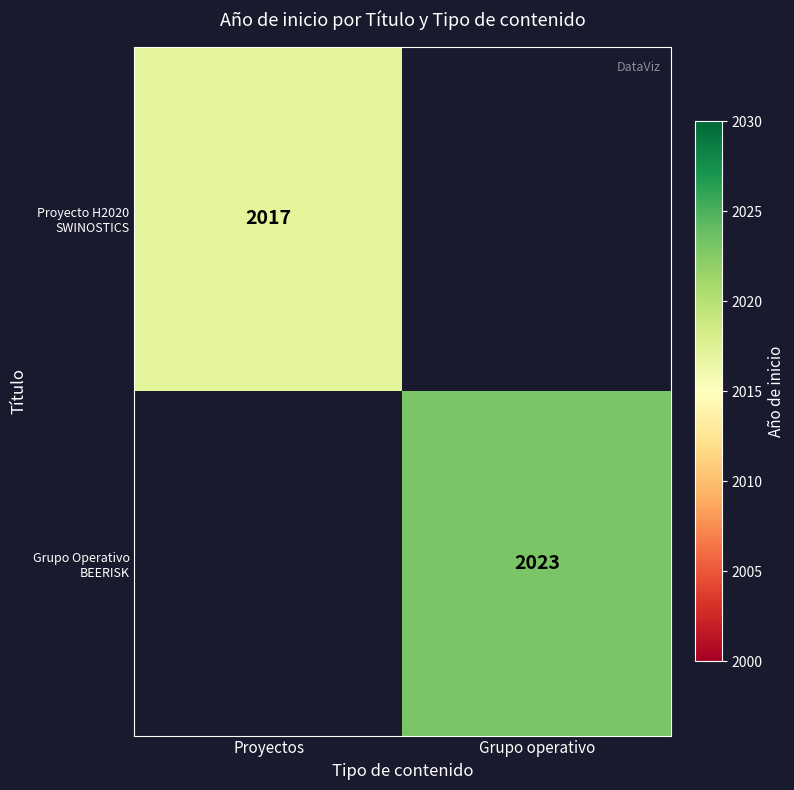

Is it true that Grupo Operativo BEERISK equals 2023 at Grupo operativo?

True